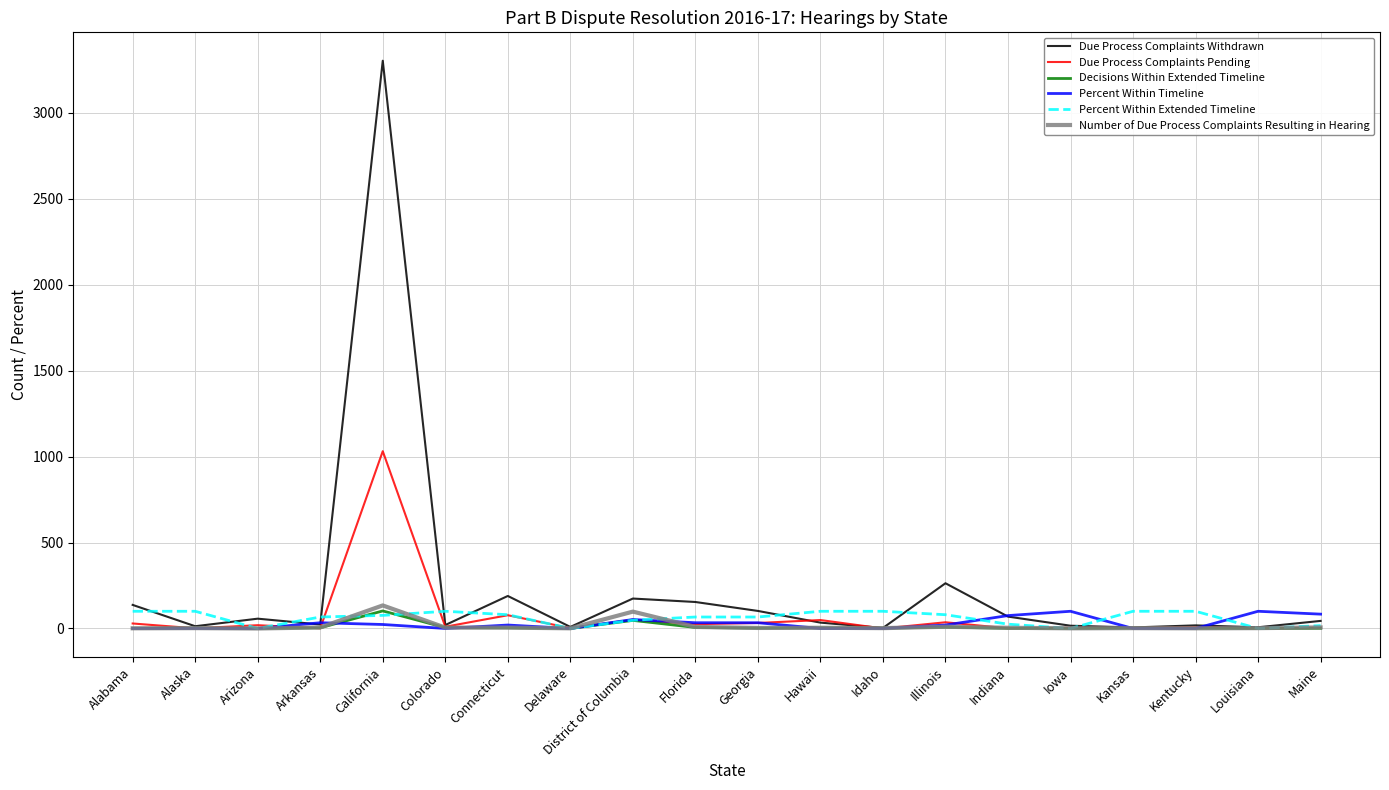

What is the total value across all series at Georgia?

239.0